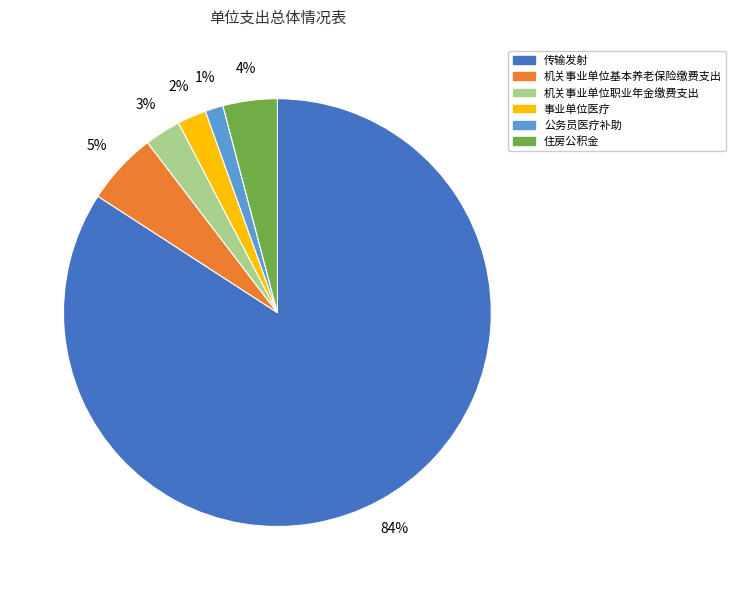

How many segments does this pie chart have?

6